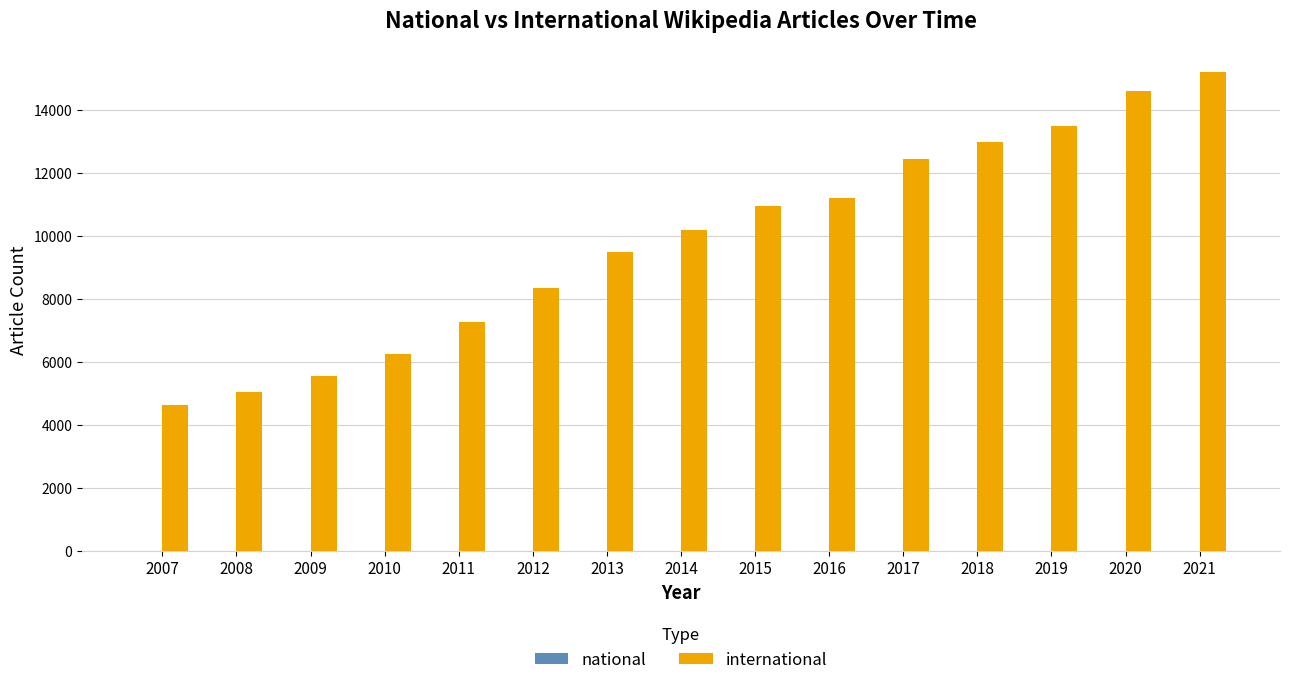

At which category does the chart reach its peak across all series?

2021